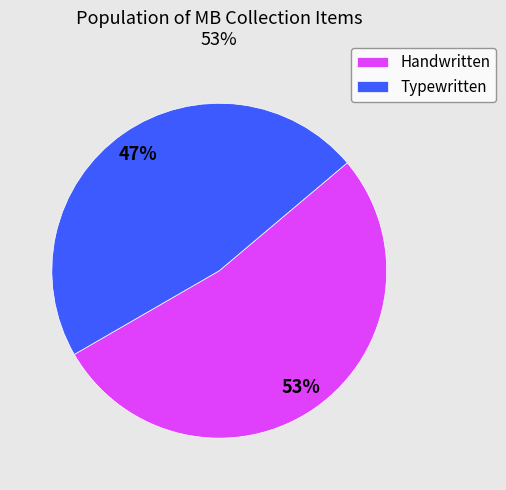

To the nearest percent, what is the average slice percentage?

50%